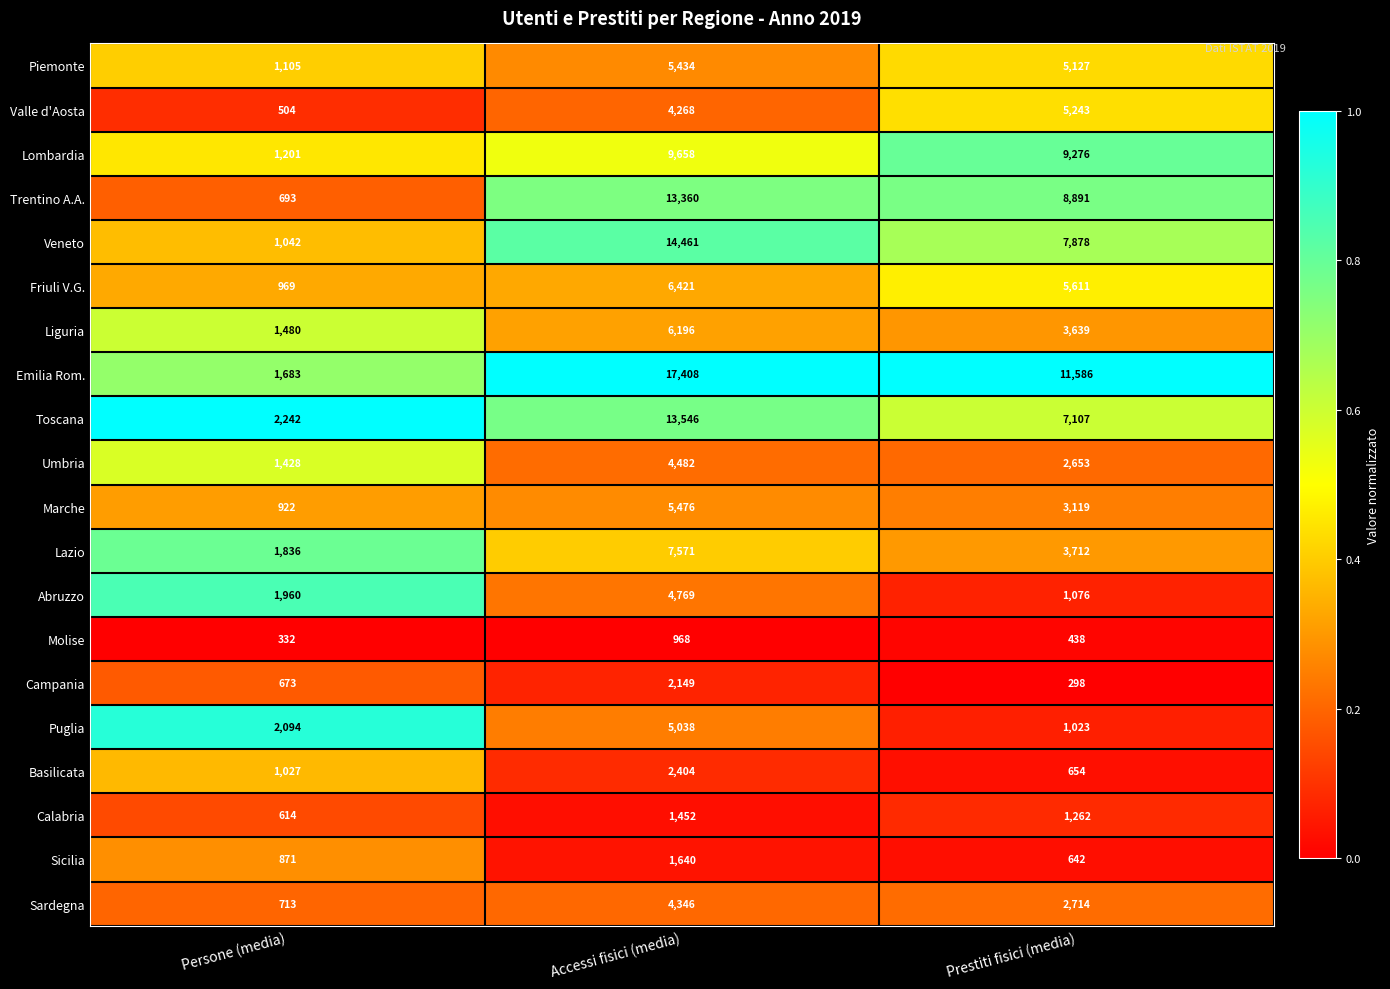

What is the total value across all series at Prestiti fisici (media)?

81949